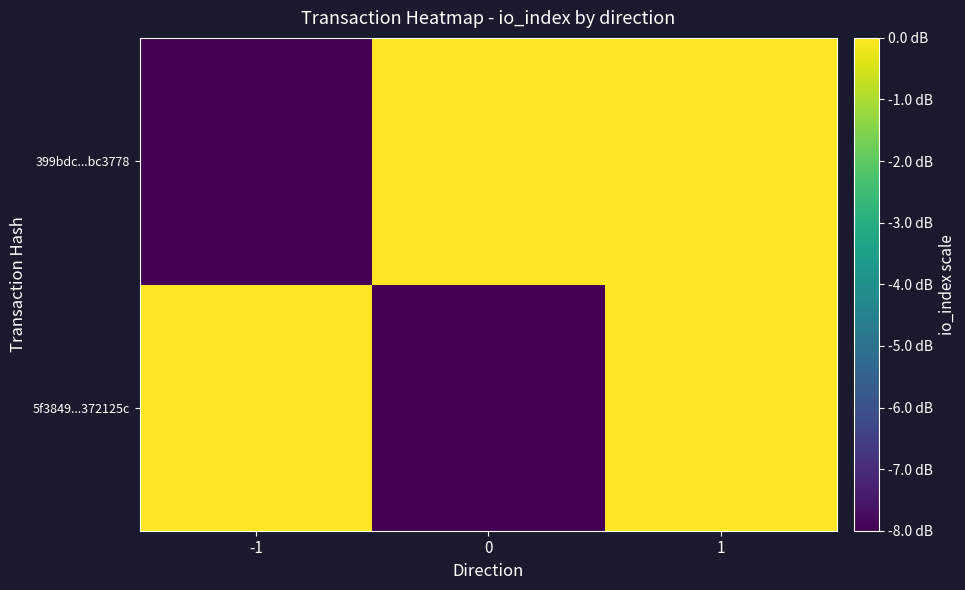

List the series in order of their peak value, highest first.

5f3849...372125c, 399bdc...bc3778